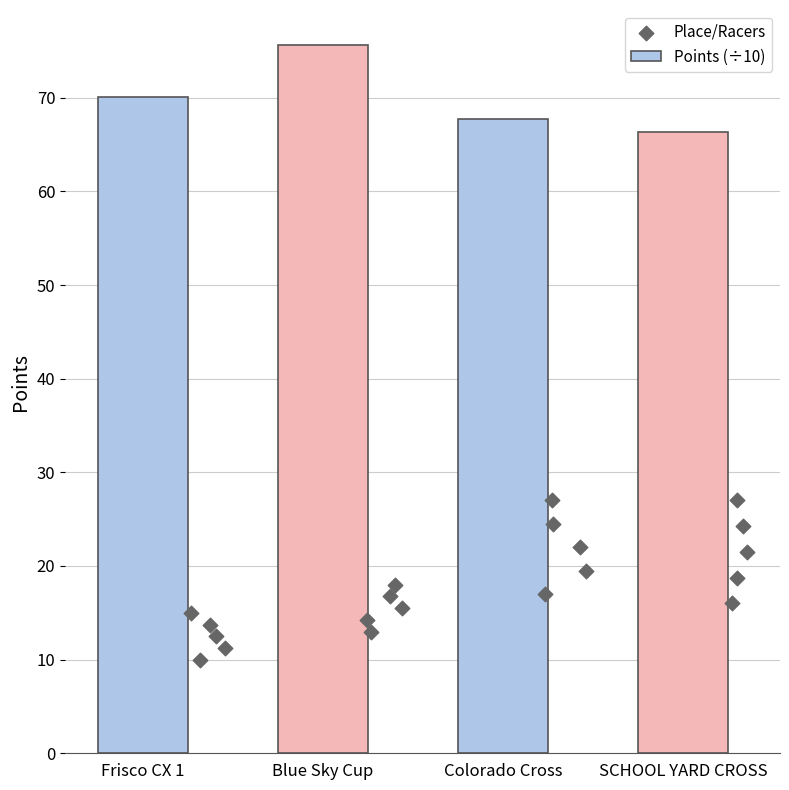

What is the ratio of the value at SCHOOL YARD CROSS to the value at Blue Sky Cup?

0.9